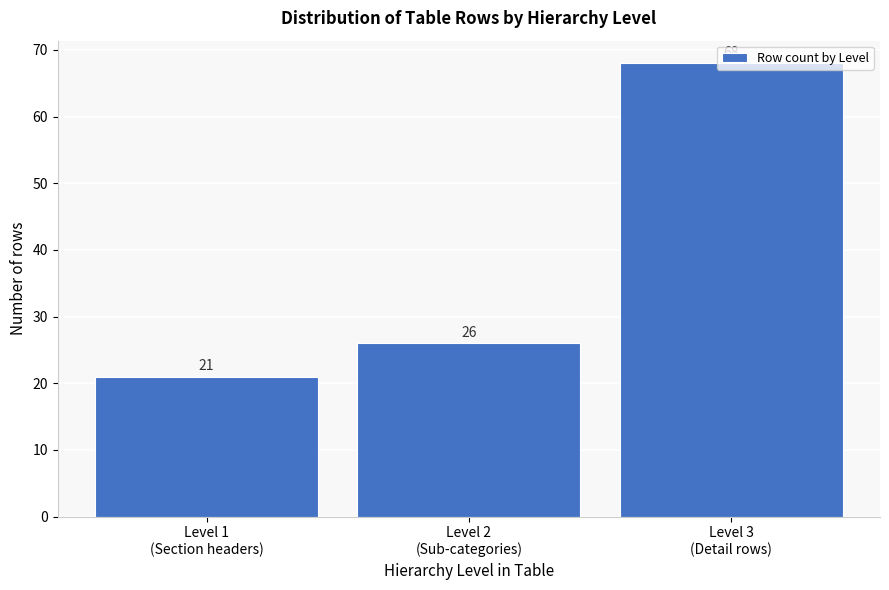

What is the difference between the maximum and minimum values?

47